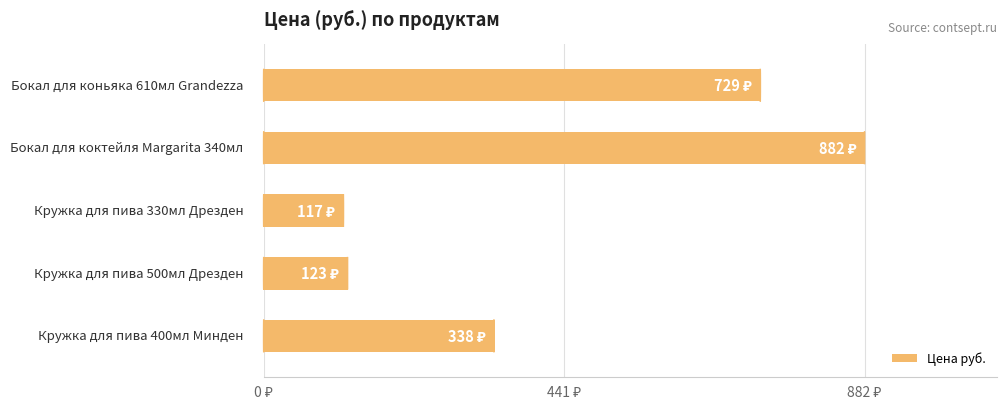

What is the greatest value displayed?

882